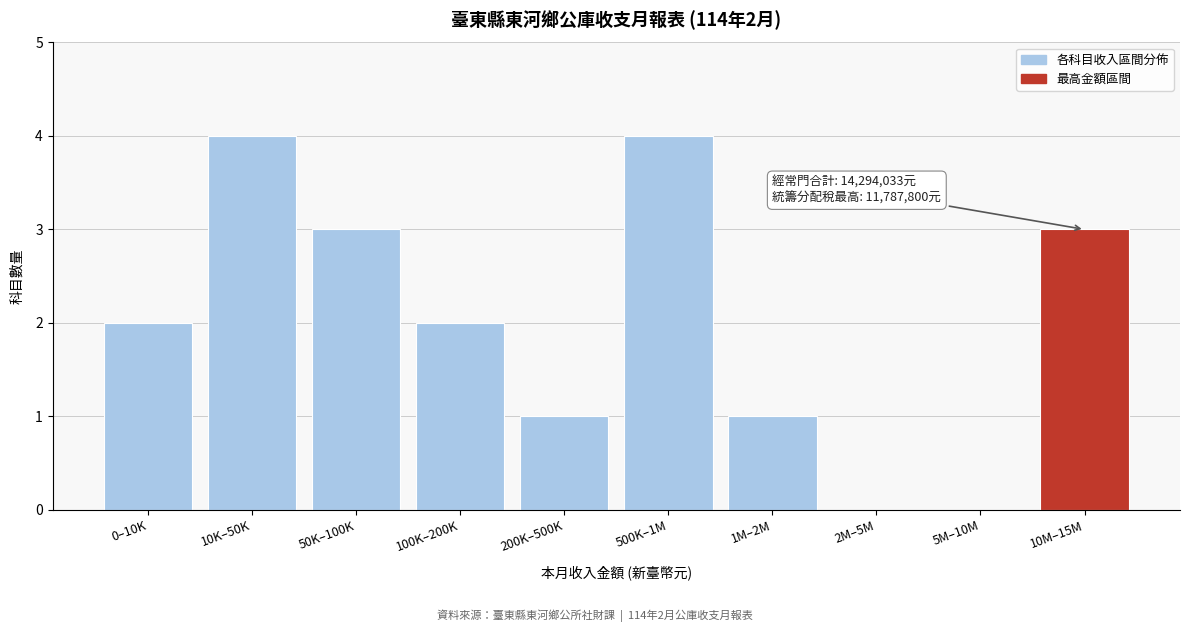

Reading right to left, extract all data points from this chart.

10M–15M=3	5M–10M=0	2M–5M=0	1M–2M=1	500K–1M=4	200K–500K=1	100K–200K=2	50K–100K=3	10K–50K=4	0–10K=2